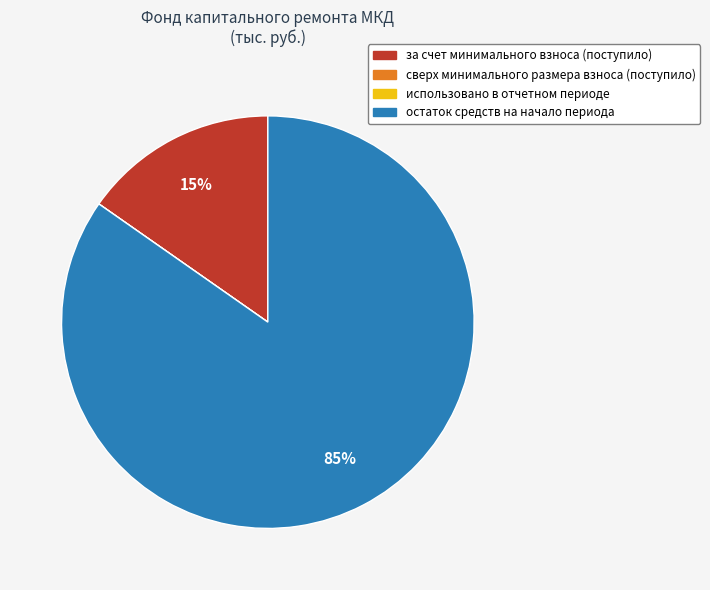

To the nearest percent, what is the average slice percentage?

25%